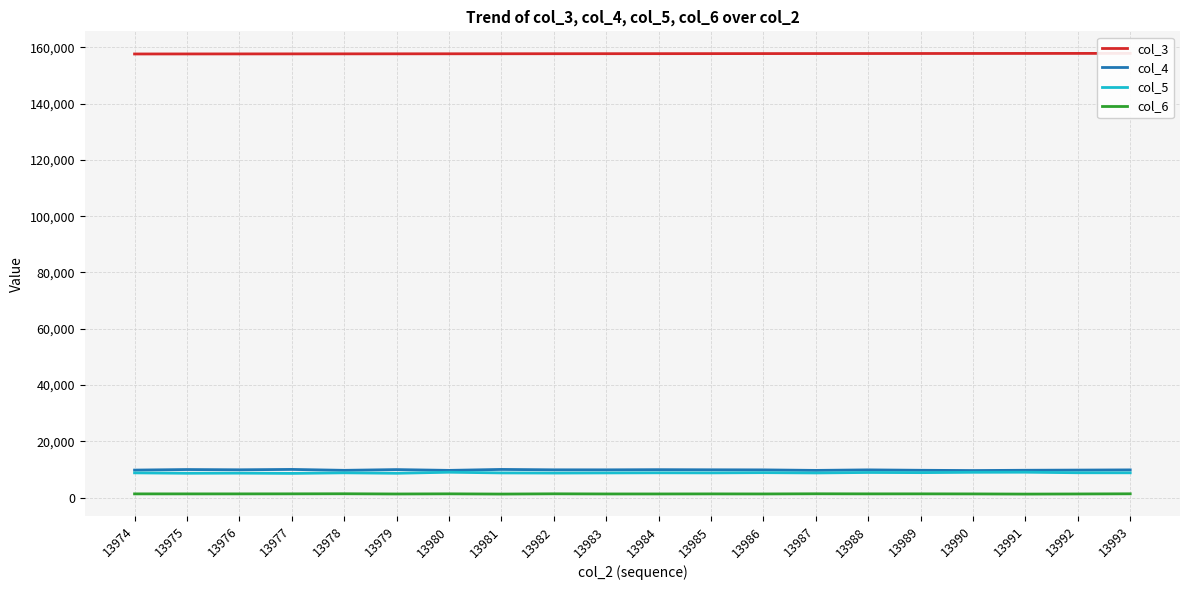

What is the difference between the second highest and minimum values in the col_6 series?

105